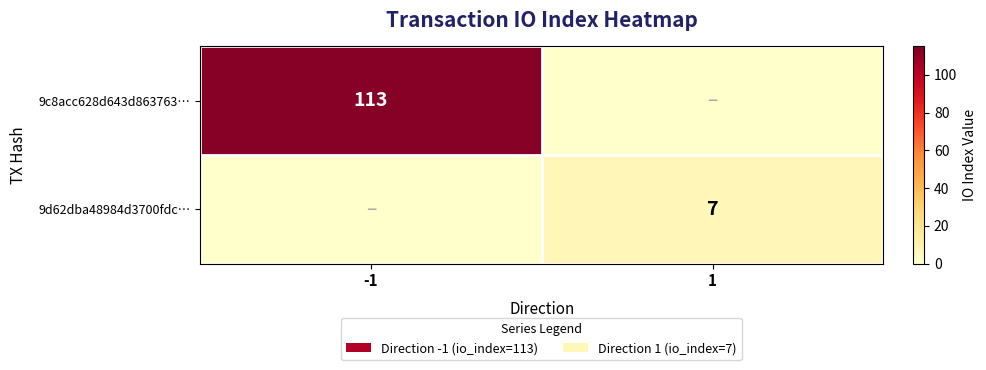

Is the value of 9c8acc628d643d863763… at -1 greater than the value of 9d62dba48984d3700fdc… at 1?

Yes